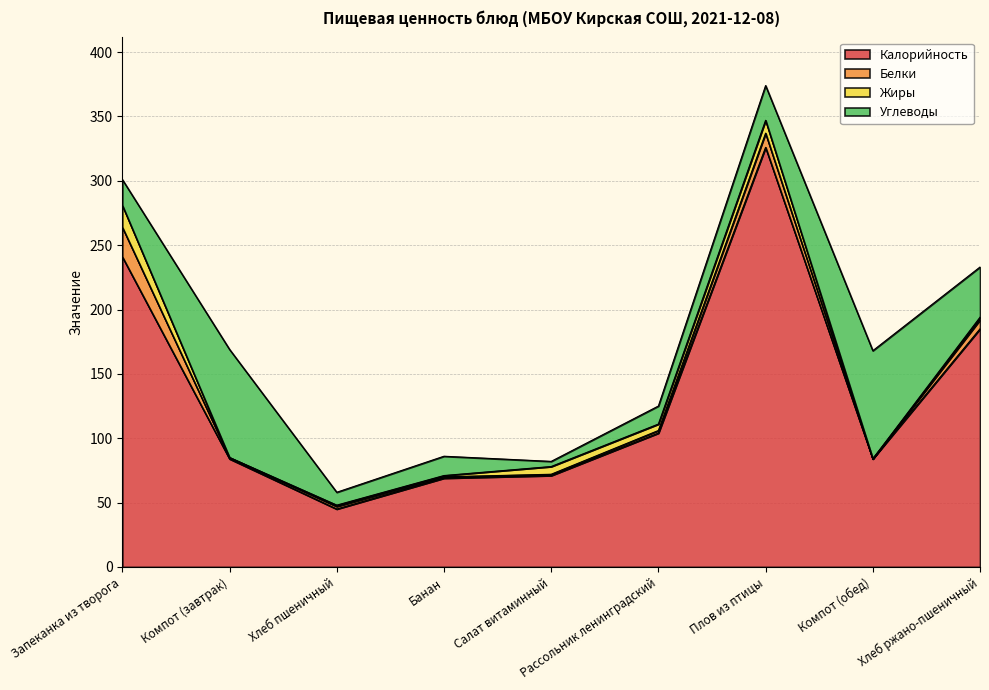

At which label does Углеводы first exceed 20?

Компот (завтрак)